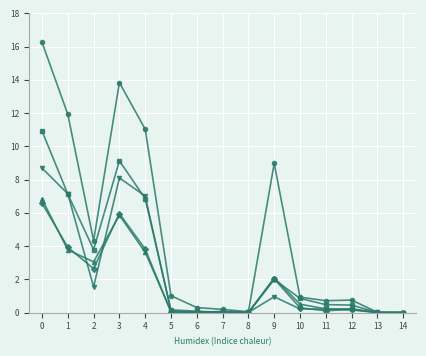

What is the greatest value displayed?

16.3